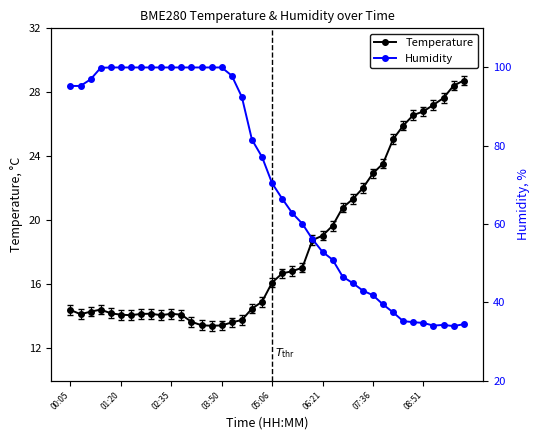

Does the chart have visible grid lines?

No